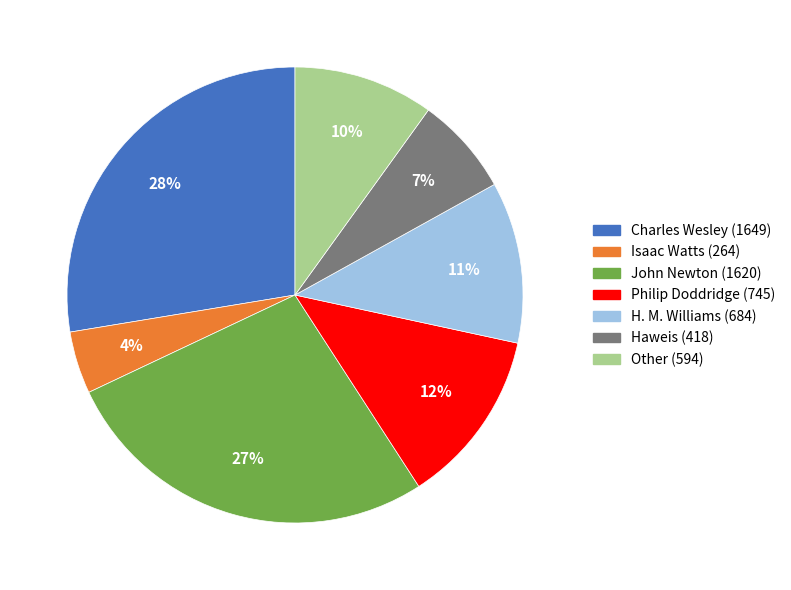

Does Isaac Watts represent more than half of the total?

No